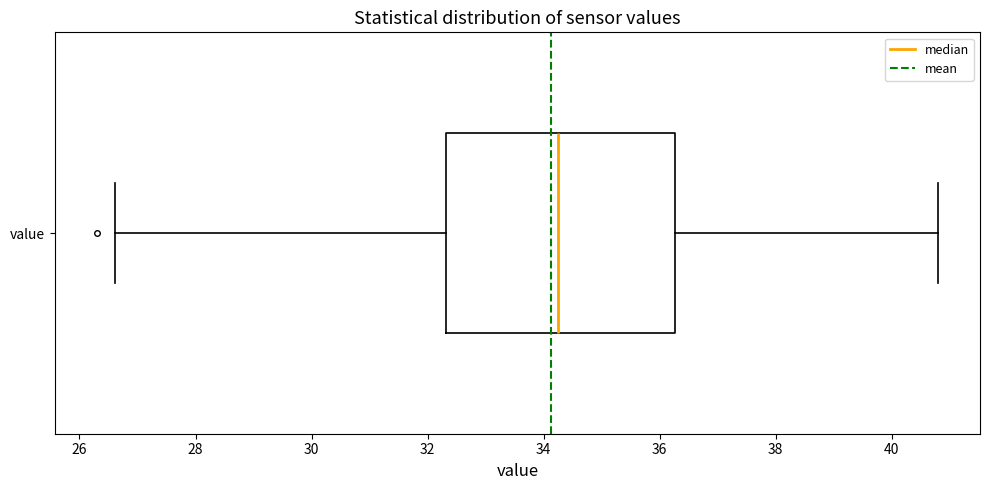

Read this box plot against the x-axis: the position of the median line, the range covered by the box, and the ends of both whiskers. The values are not printed on the chart, so give them approximately, as read against the axis.

median 34.2, box 32.4 to 36.2, whiskers 26.6 to 40.8